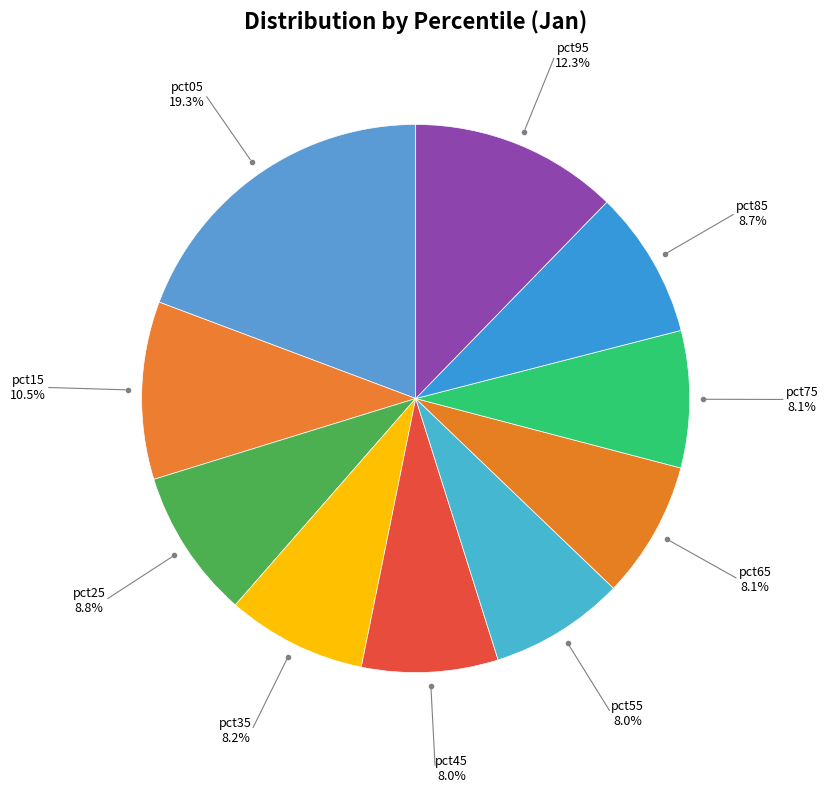

How many slices are in this pie chart?

10